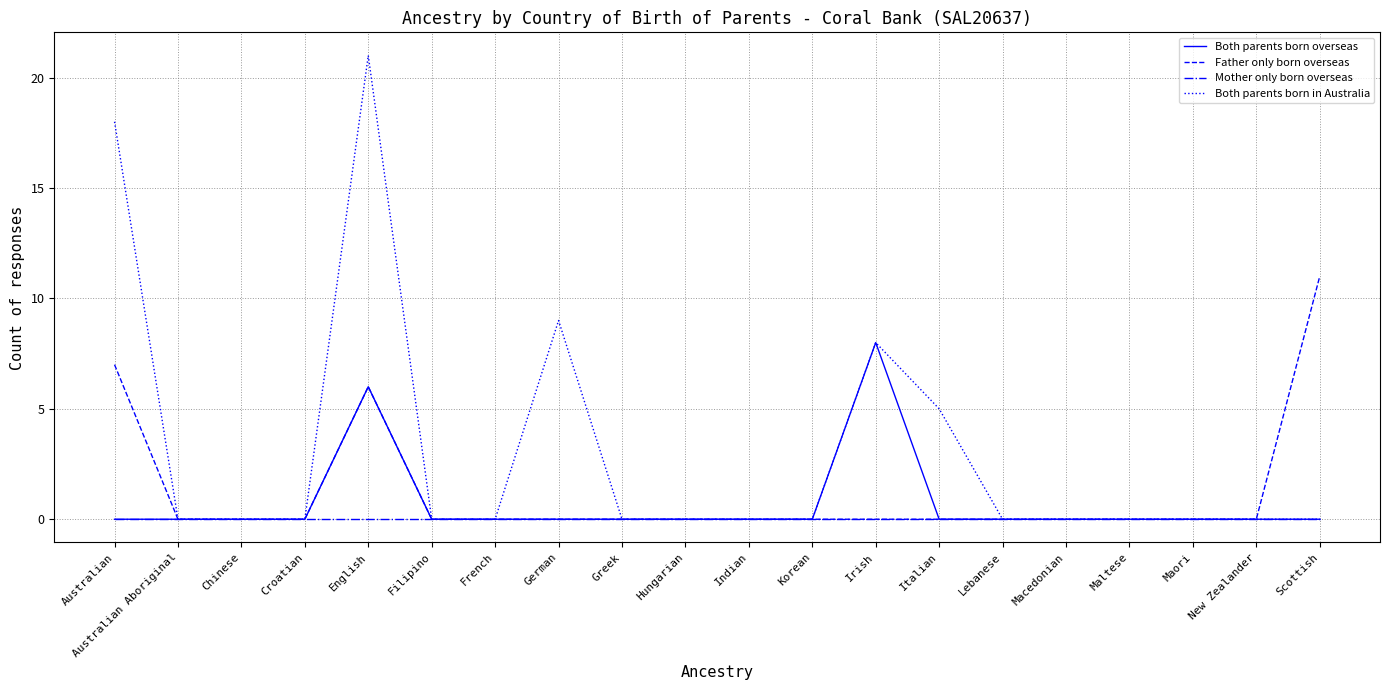

List the series in order of their overall mean, lowest first.

Mother only born overseas, Both parents born overseas, Father only born overseas, Both parents born in Australia